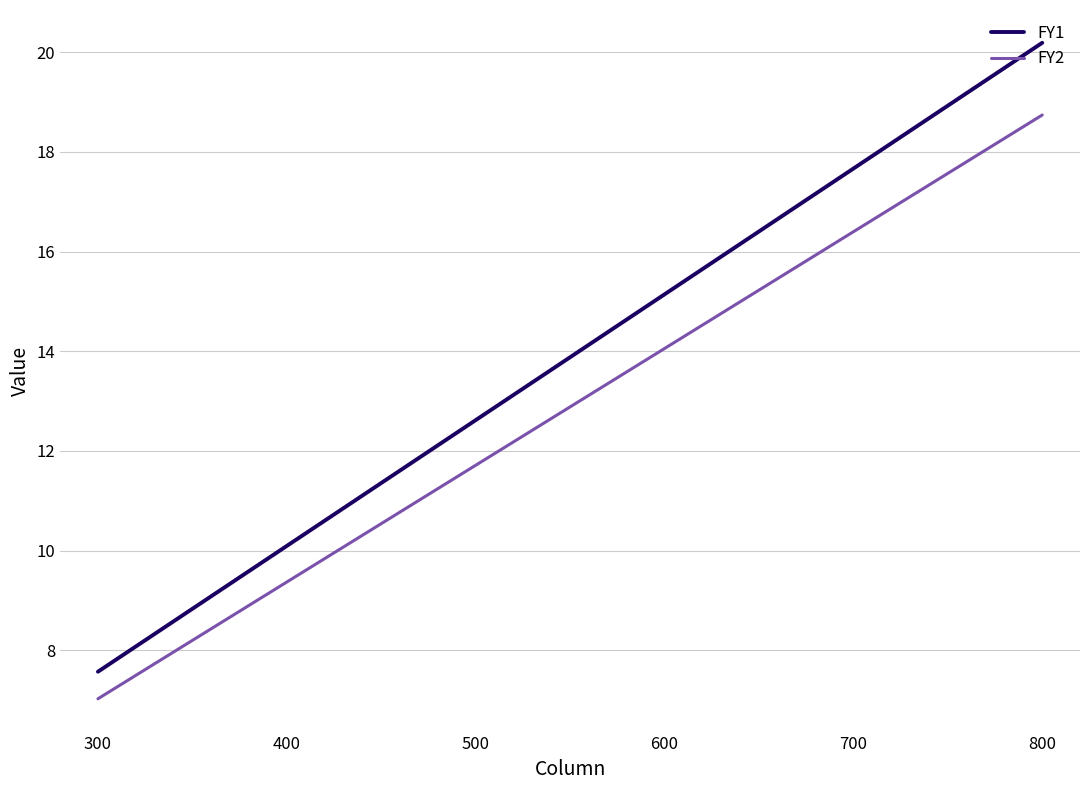

Which series has the largest total across all categories?

FY1